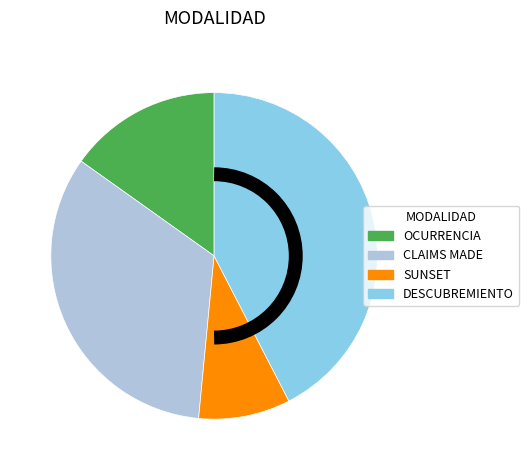

What is the largest slice in the pie chart?

DESCUBREMIENTO